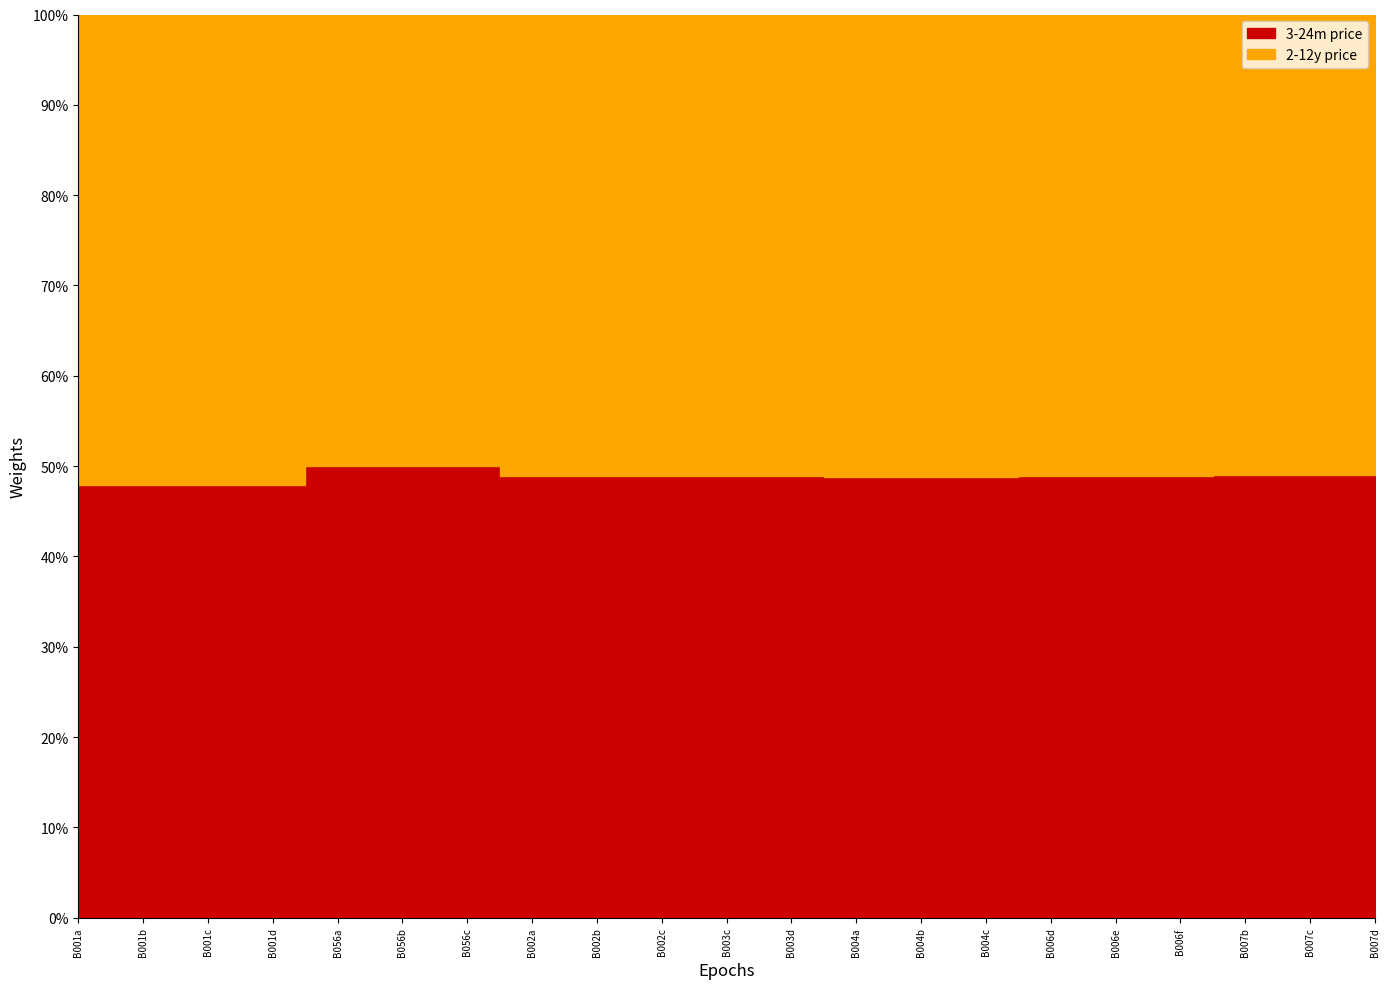

Which label corresponds to the smallest value in the chart?

B056a